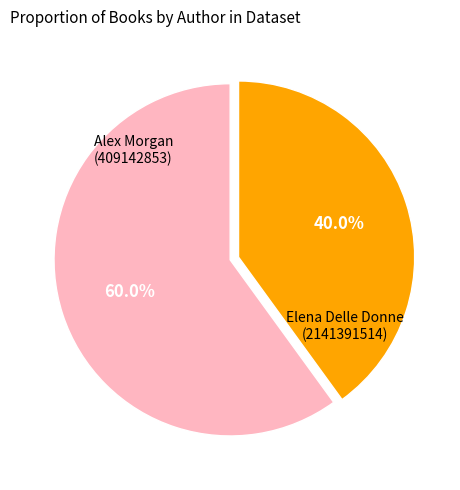

Is there a majority slice in this chart?

Yes